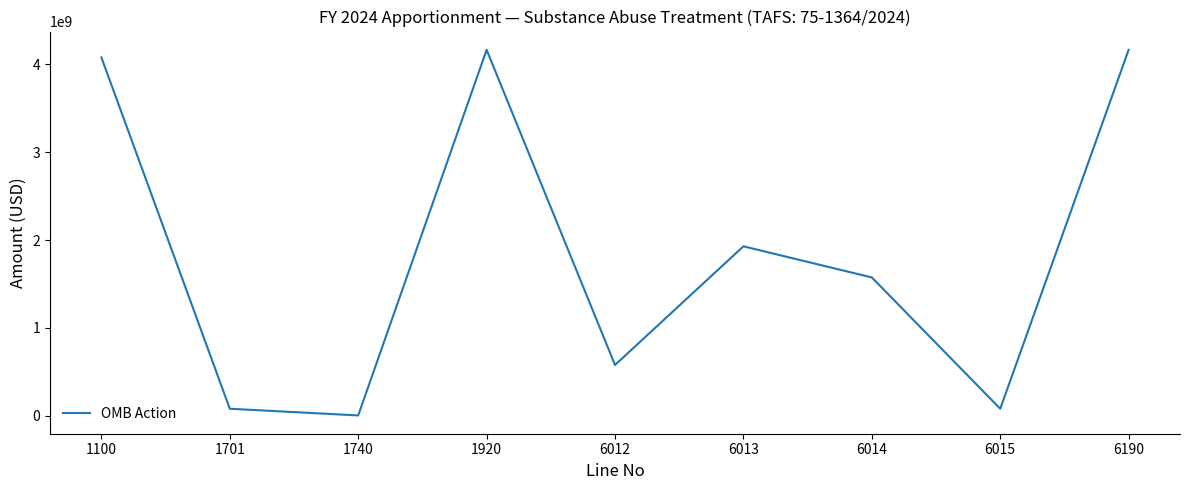

What is the maximum value shown in the chart?

4164298000